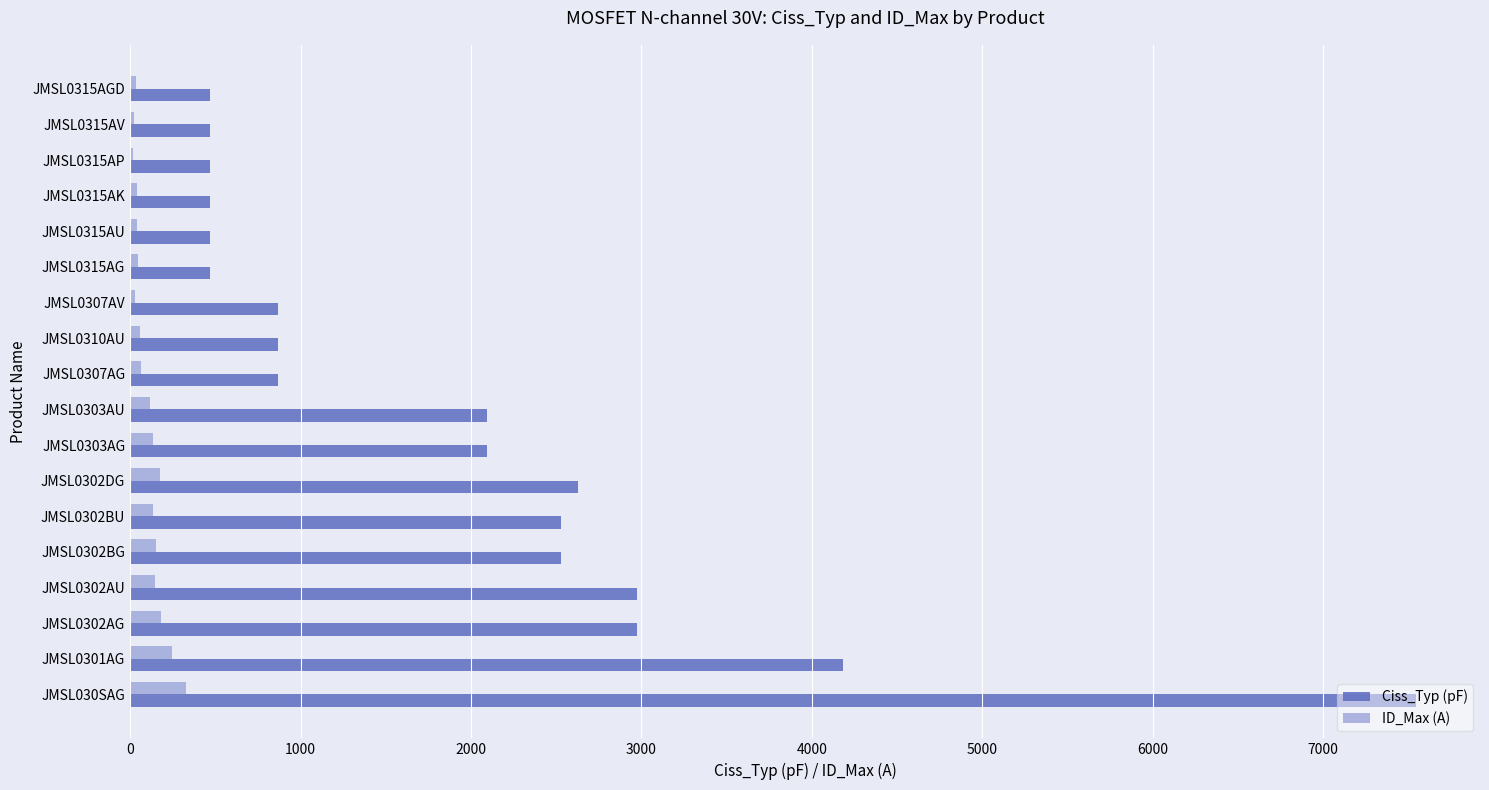

What is the average value of the Ciss_Typ (pF) series?

1941